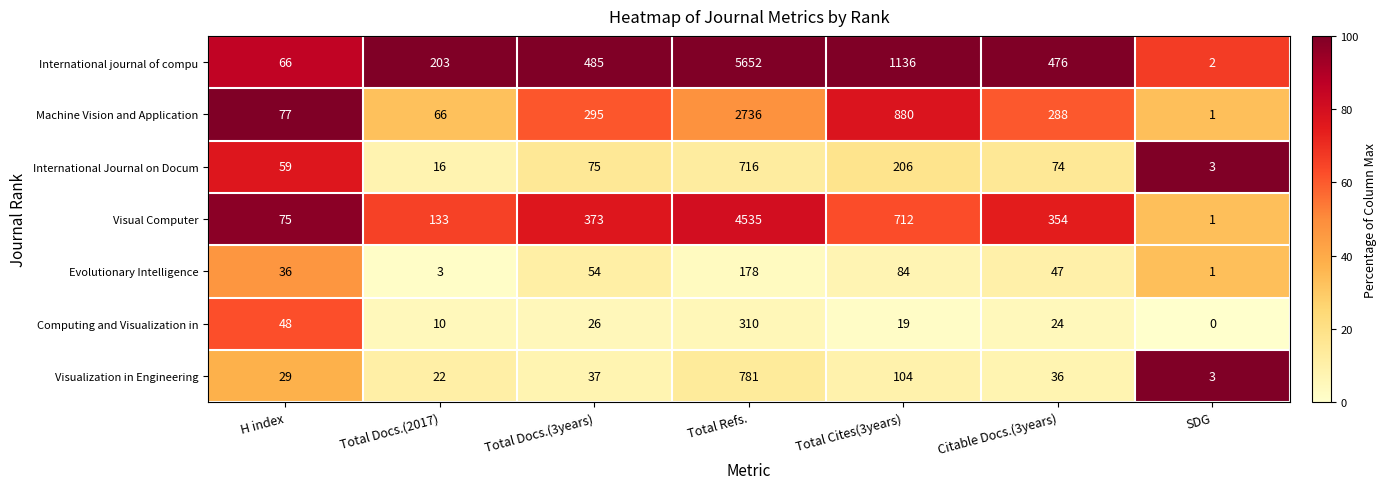

At which category is the sum across all series the highest?

Total Refs.